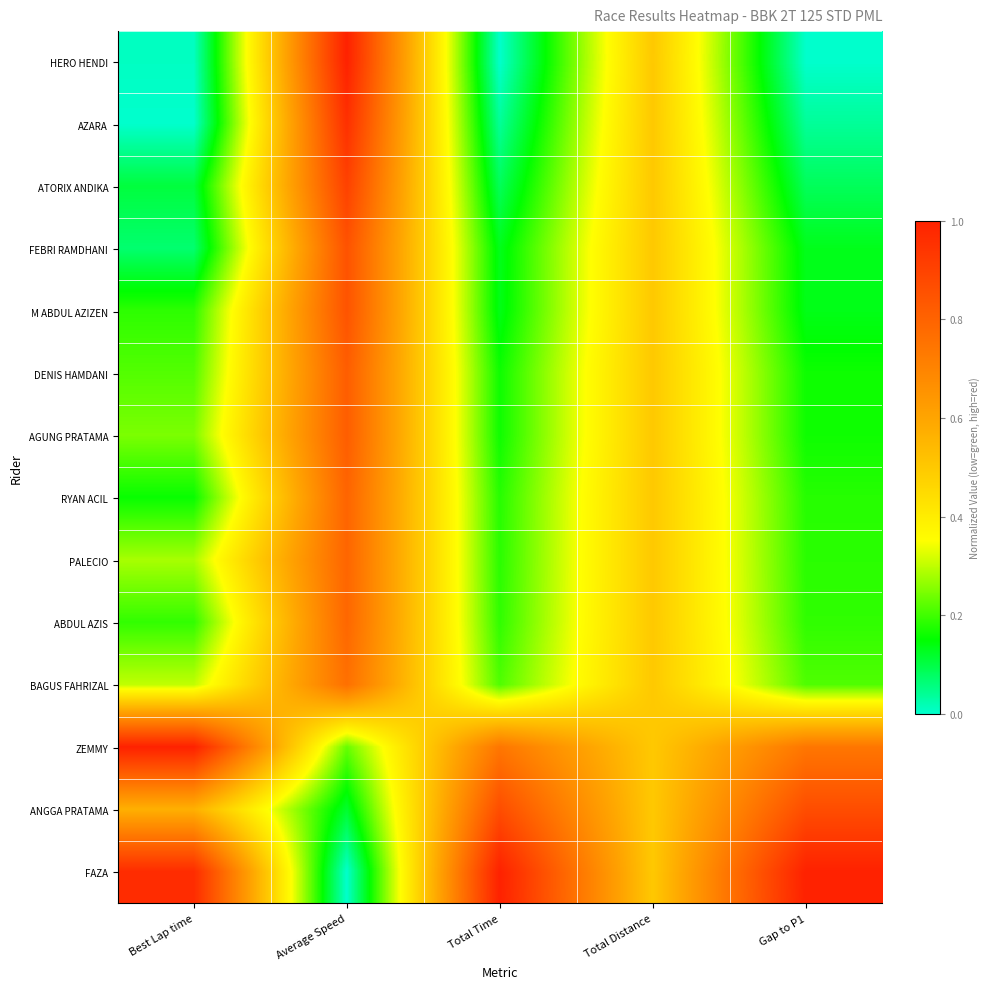

What is the greatest value displayed?

1.0